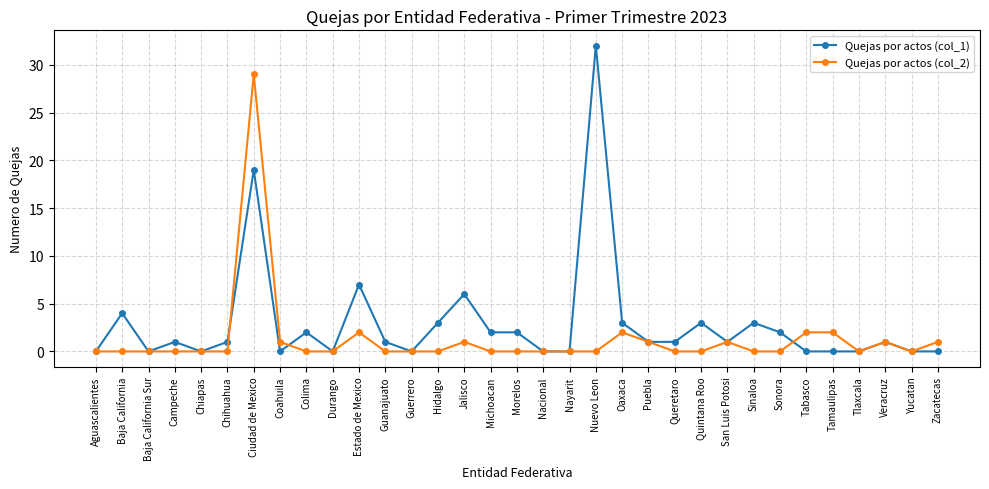

Which category has the highest value across all series?

Nuevo Leon